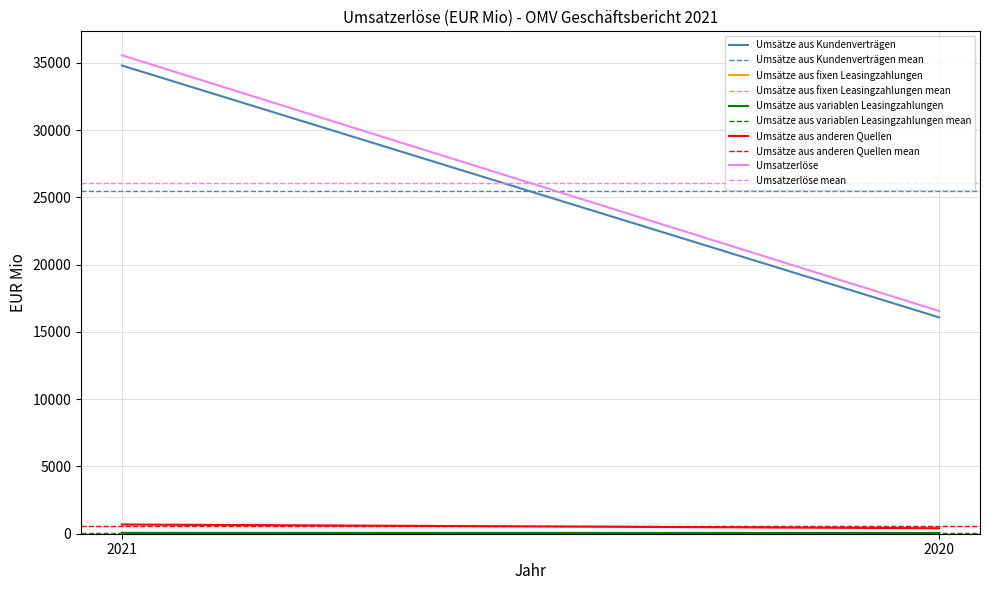

Which category has the lowest value across all series?

2020